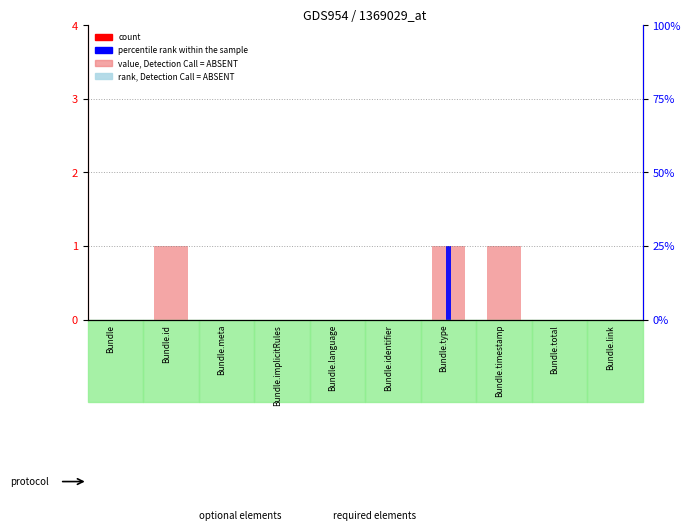

At Bundle, list the series in order from smallest to largest.

Min, Base Min